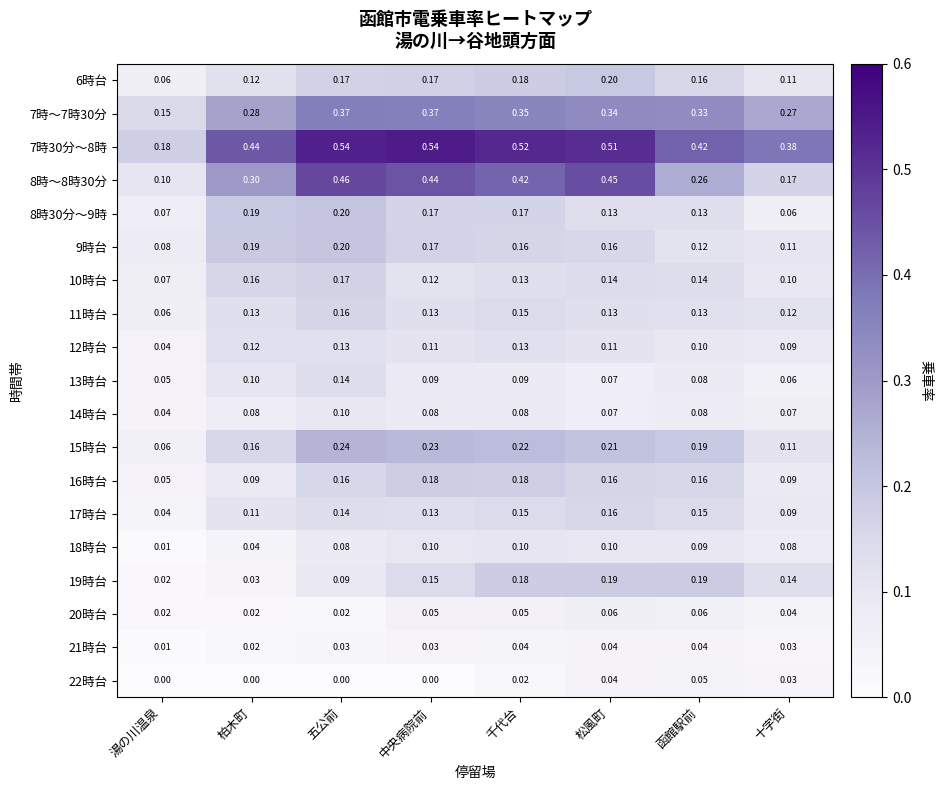

List the labels in order of 8時～8時30分 value, largest first.

五公前, 松風町, 中央病院前, 千代台, 柏木町, 函館駅前, 十字街, 湯の川温泉